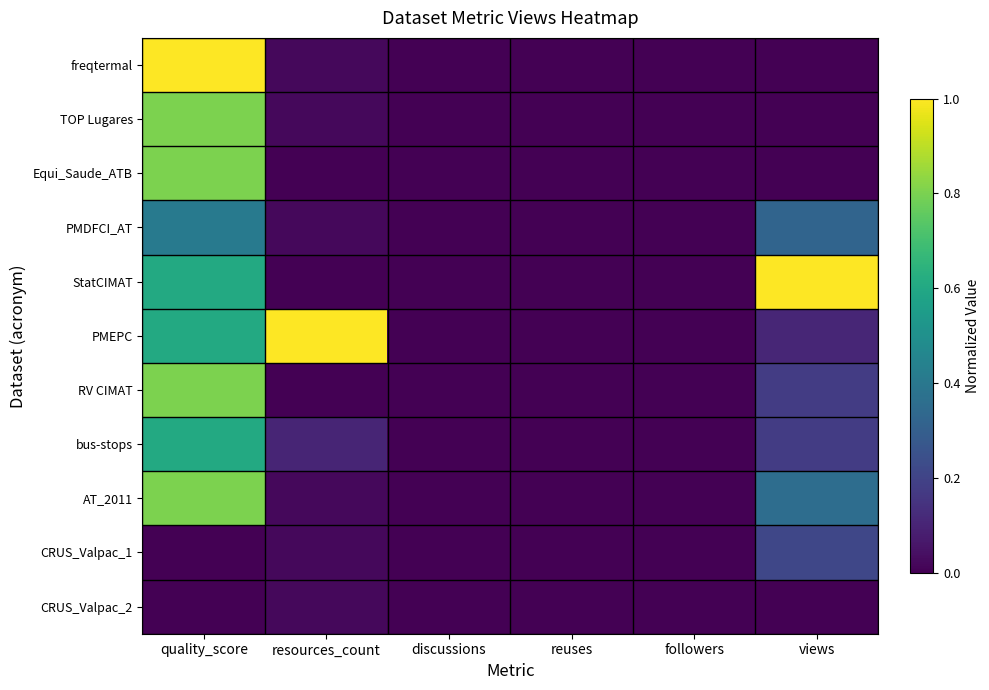

At how many categories does at least one series exceed 0?

3